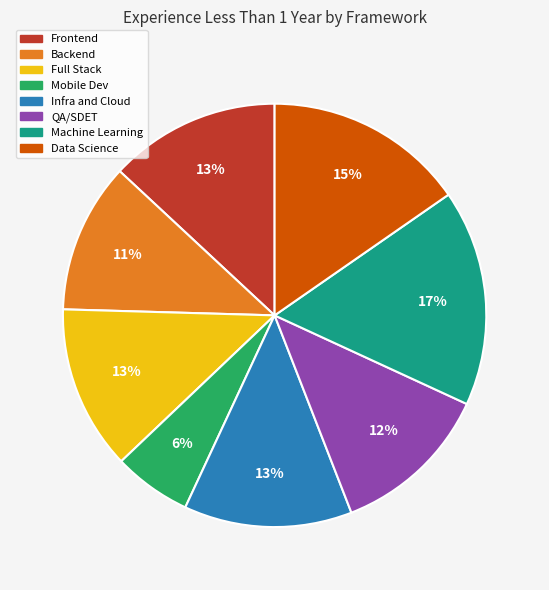

To the nearest percent, what is the difference between the Backend and Data Science slice percentages?

4%